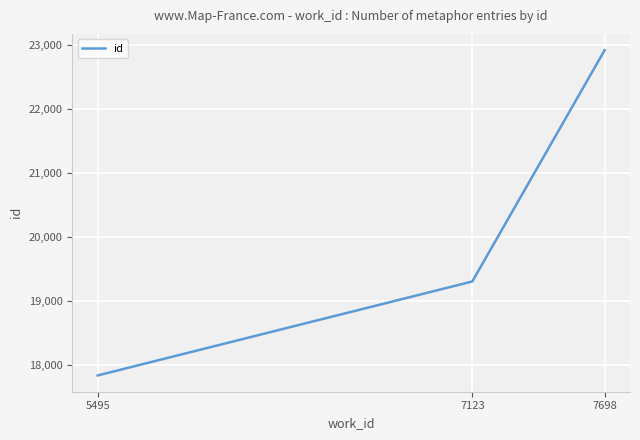

Reading left to right, list all the values displayed in this chart.

5495=17835.0	7123=19302.5	7698=22914.0